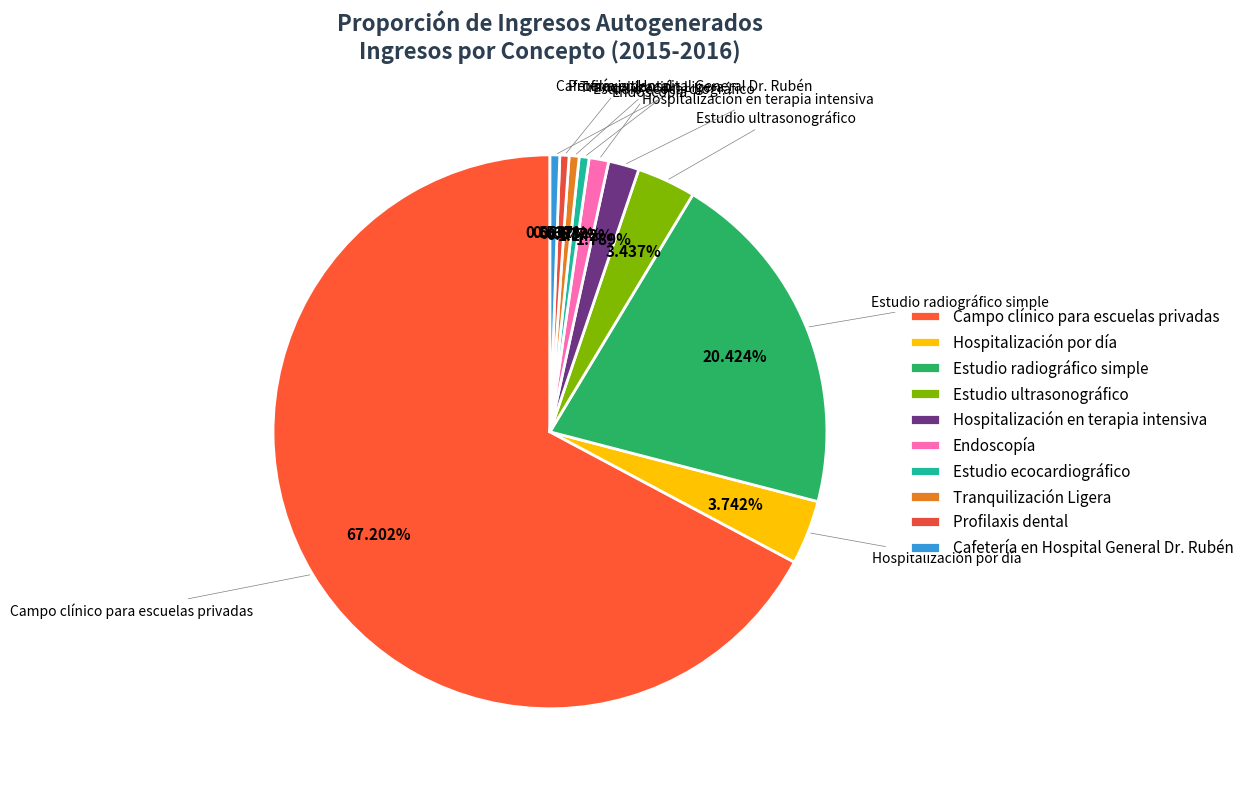

Combined, do Estudio ecocardiográfico and Campo clínico para escuelas privadas account for over 50%?

Yes